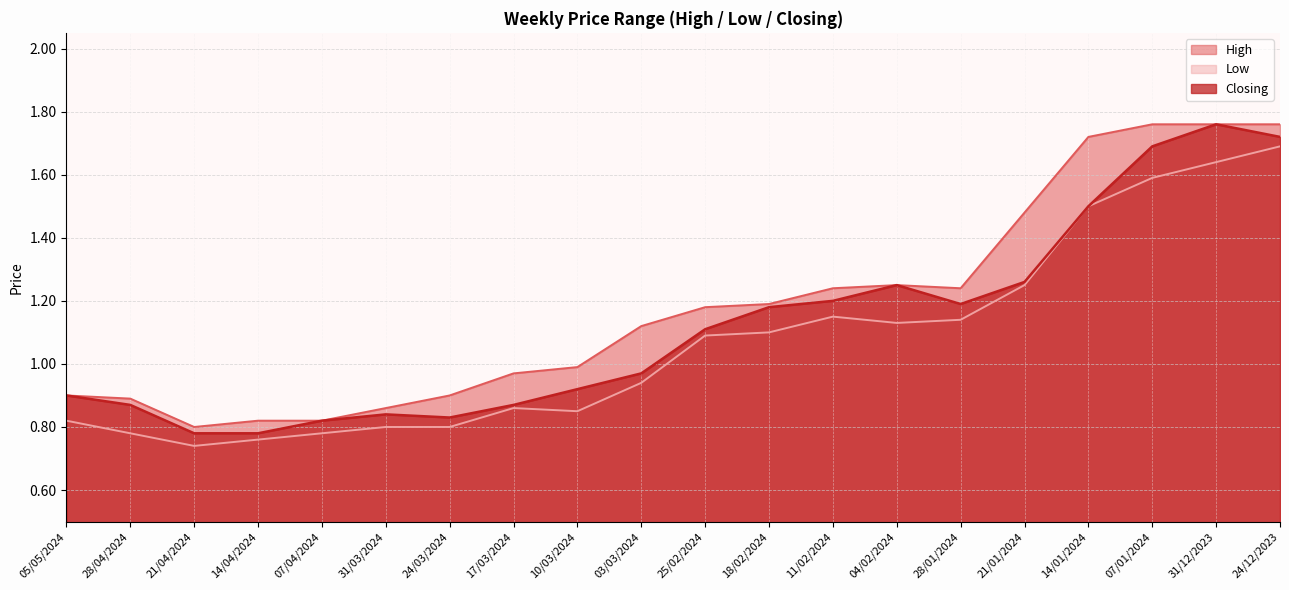

What is the sum of all High values?

23.6